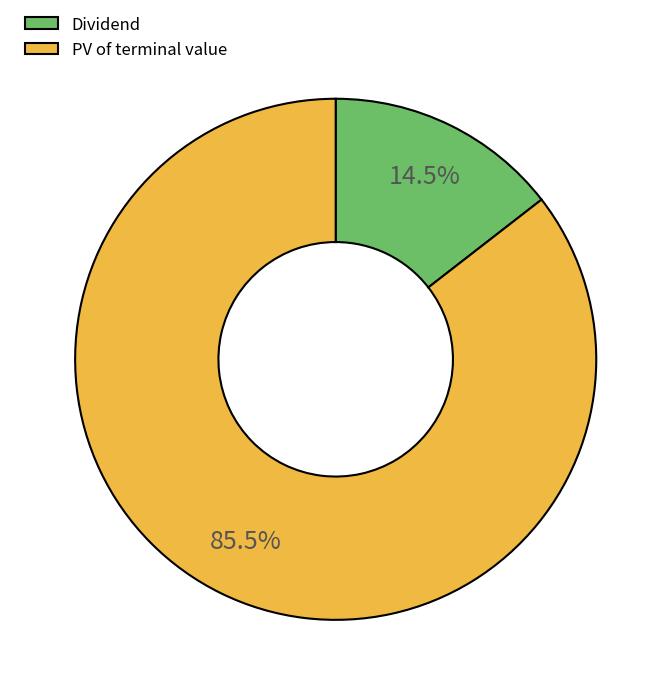

The PV of terminal value slice represents 96% of the pie. True or false?

False